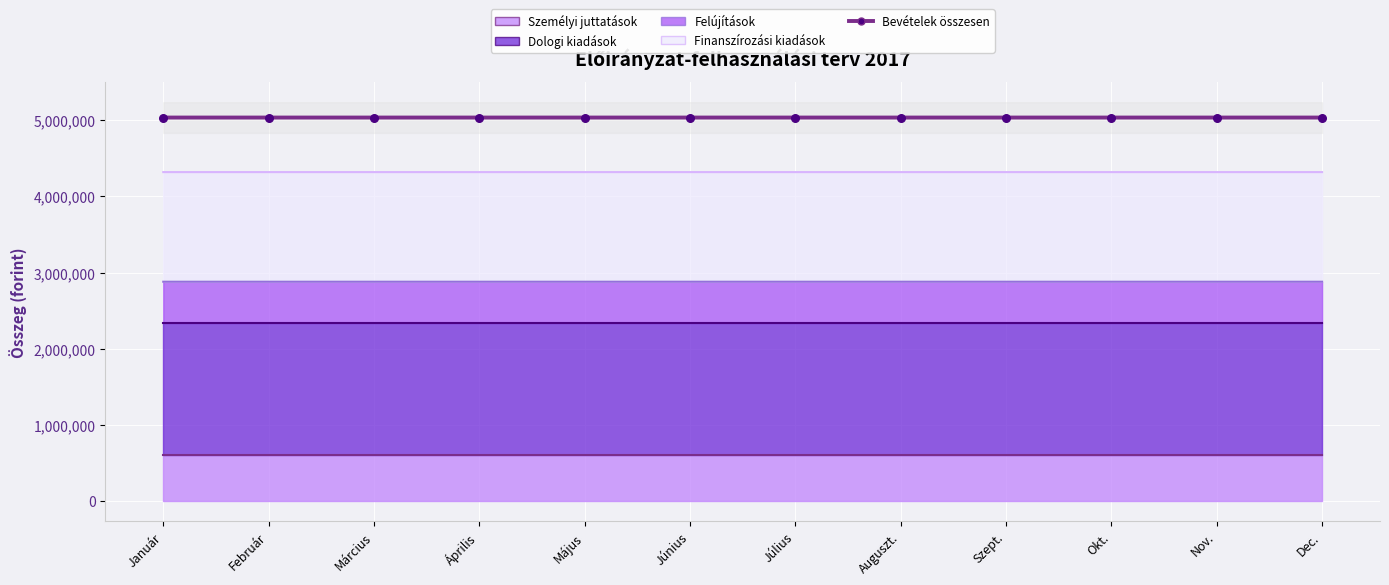

Which series has the largest total across all categories?

Bevételek összesen